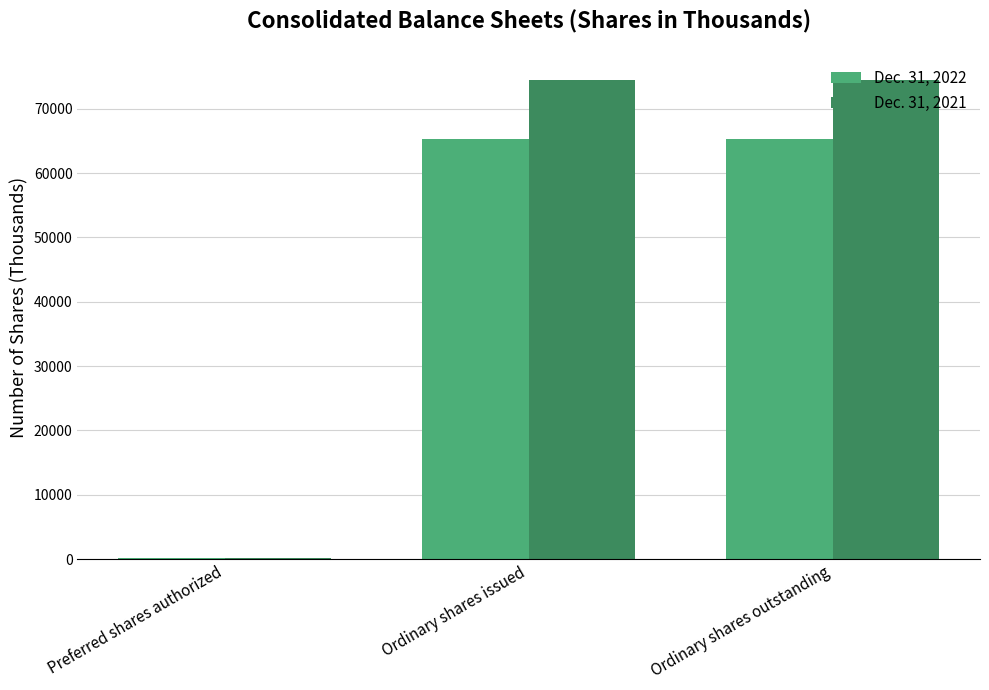

True or false: Dec. 31, 2022 has a value of 65227 at Ordinary shares issued.

True